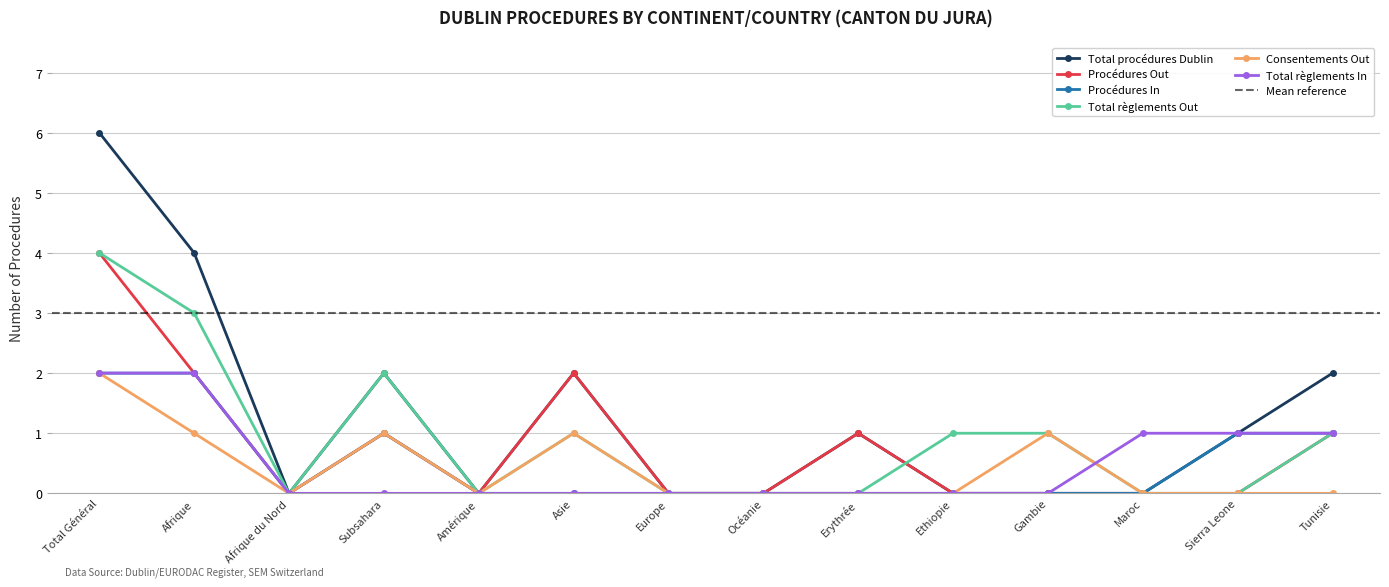

What is the label of the 11th point from the left?

Gambie